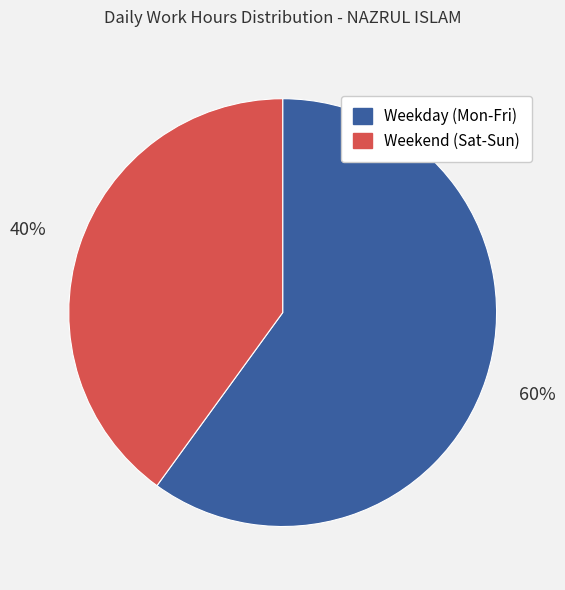

Does any single category account for the majority?

Yes